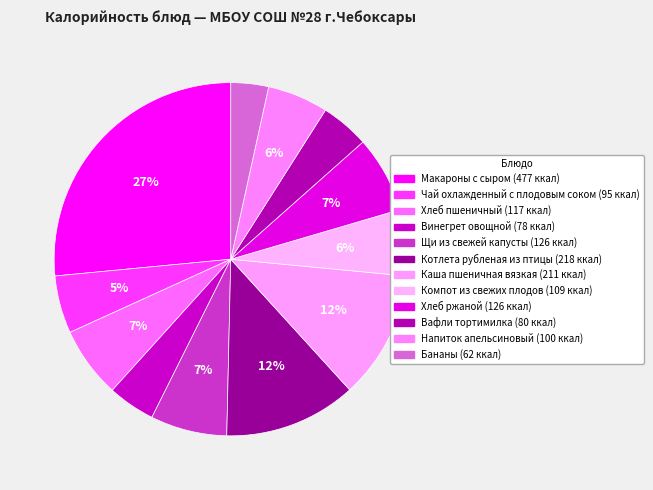

Does Чай охлажденный с плодовым соком account for over 50% of the chart?

No